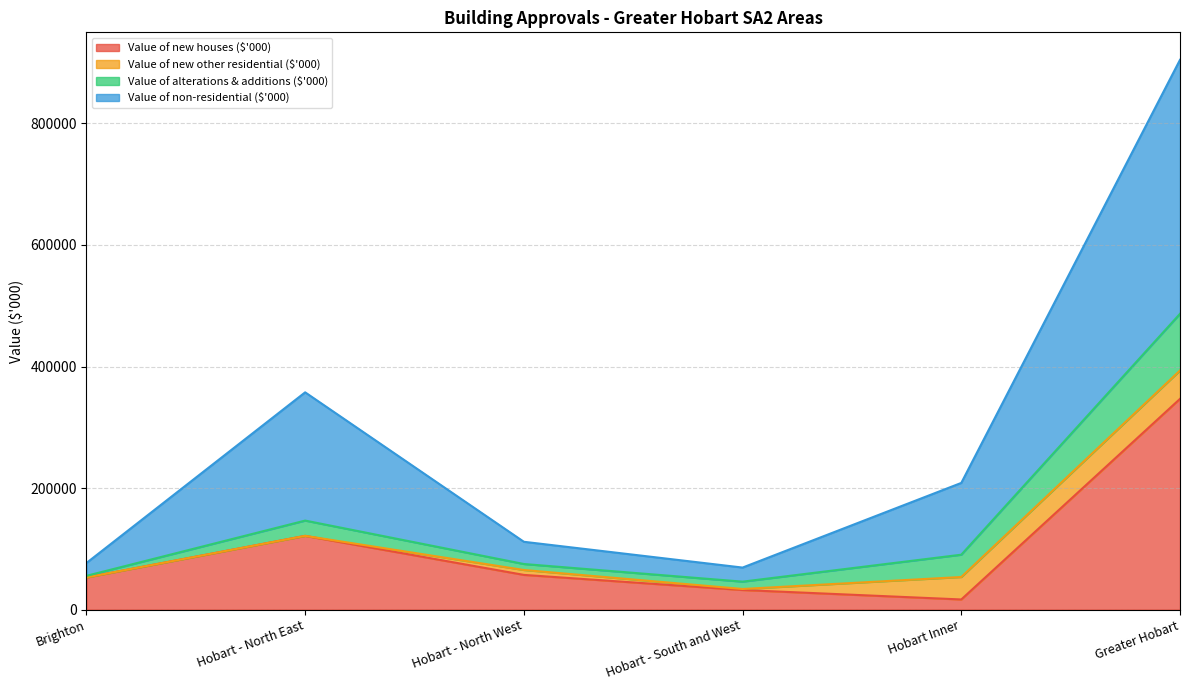

What is the label of the 4th point from the left?

Hobart - South and West